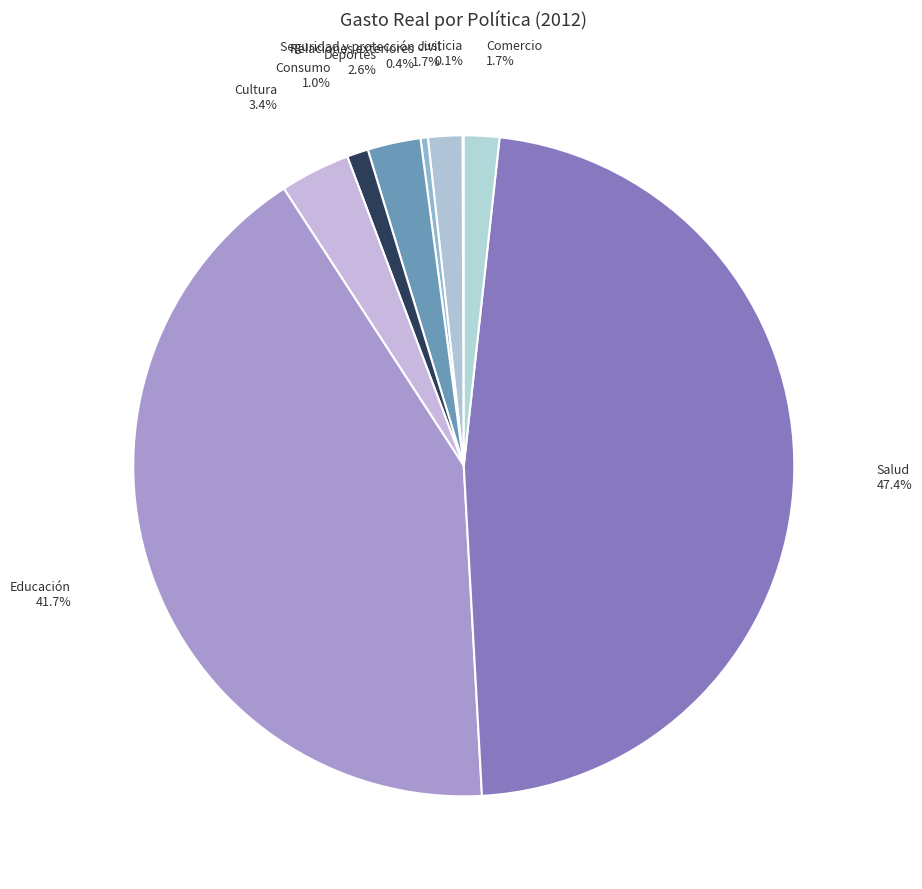

Which category has the biggest portion of the pie?

Salud